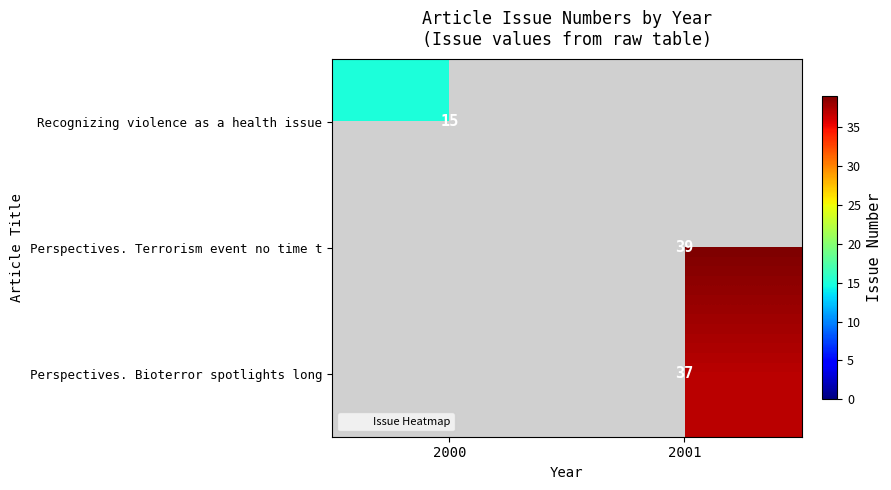

At which category does the chart reach its minimum across all series?

2000